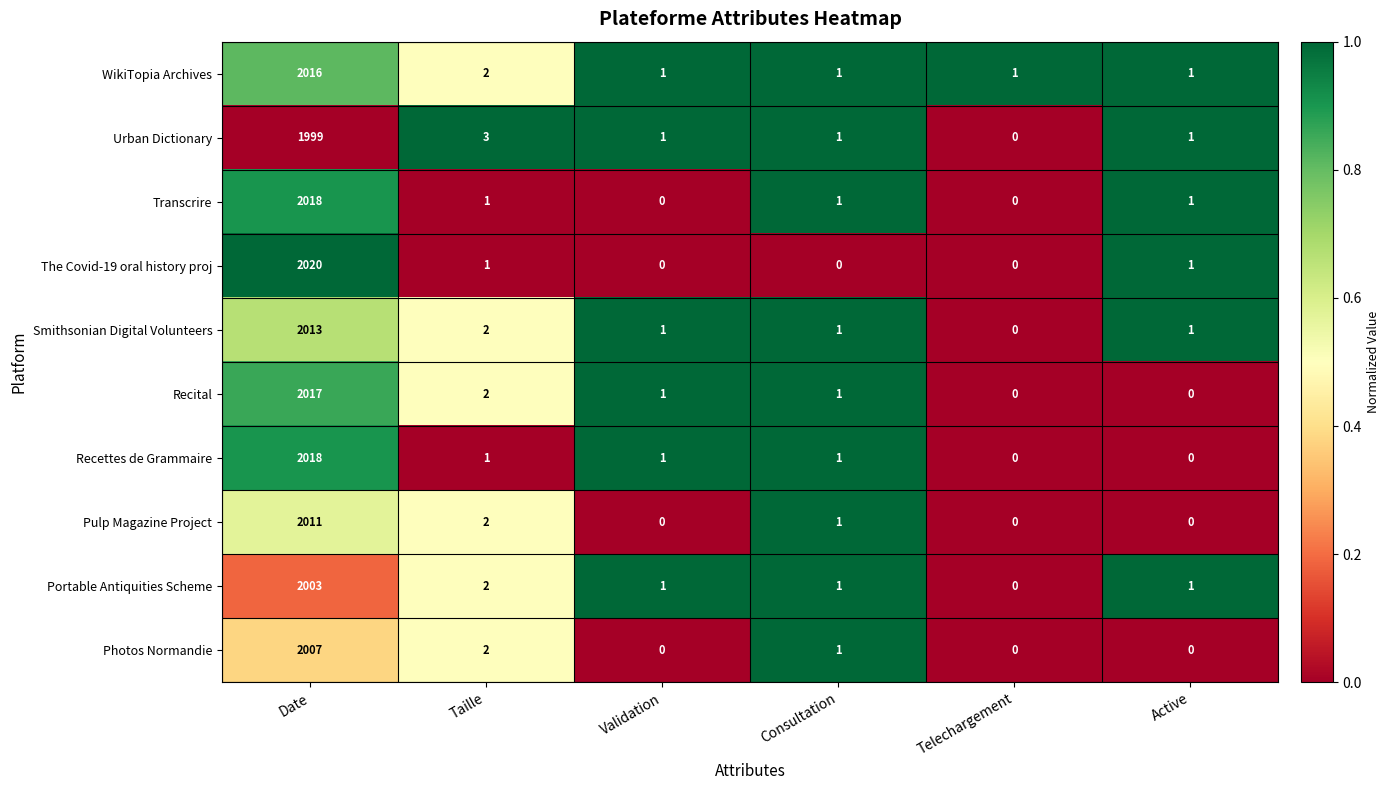

At which category does the chart reach its peak across all series?

Date